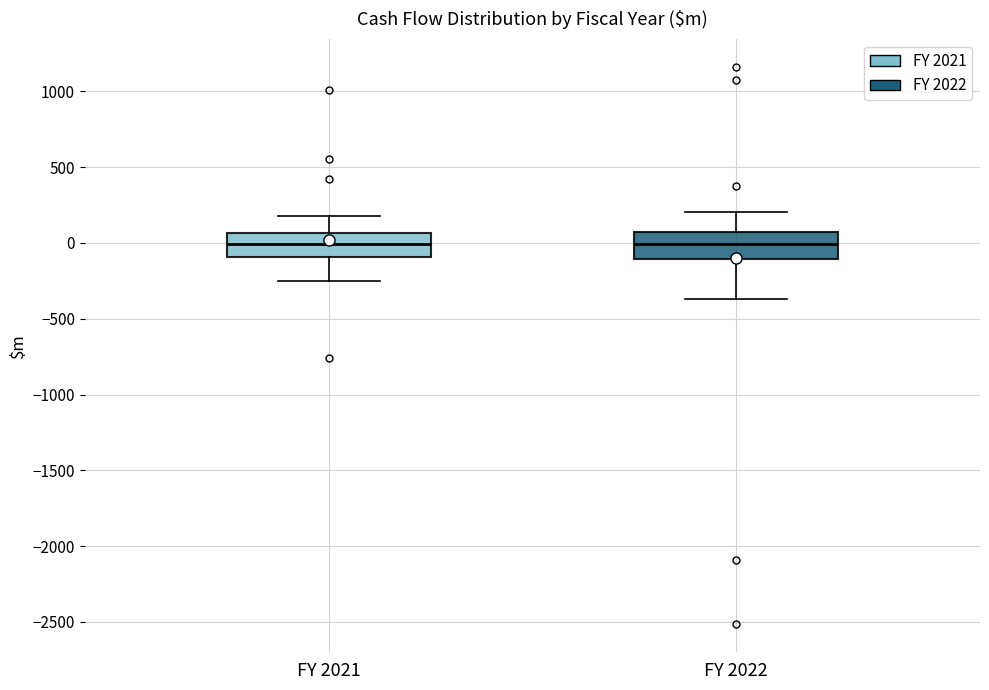

Where does the upper whisker of the box for FY 2022 end on the y-axis? The values are not printed on the chart, so give them approximately, as read against the axis.

200